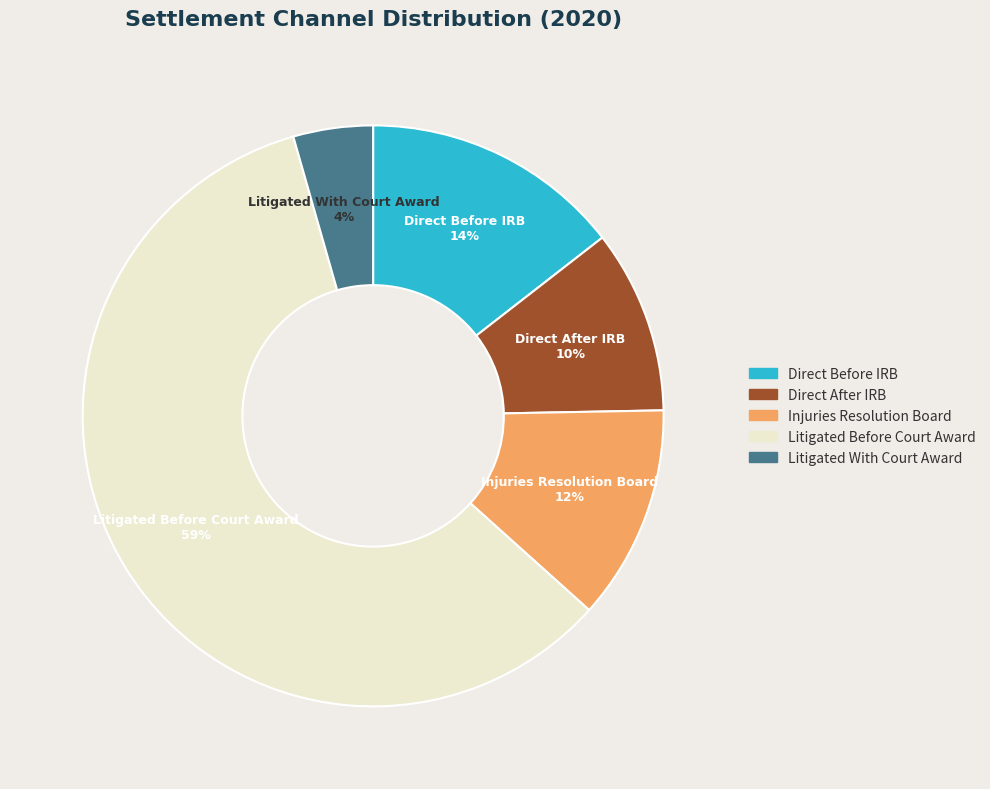

To the nearest percent, what is the average slice percentage?

20%